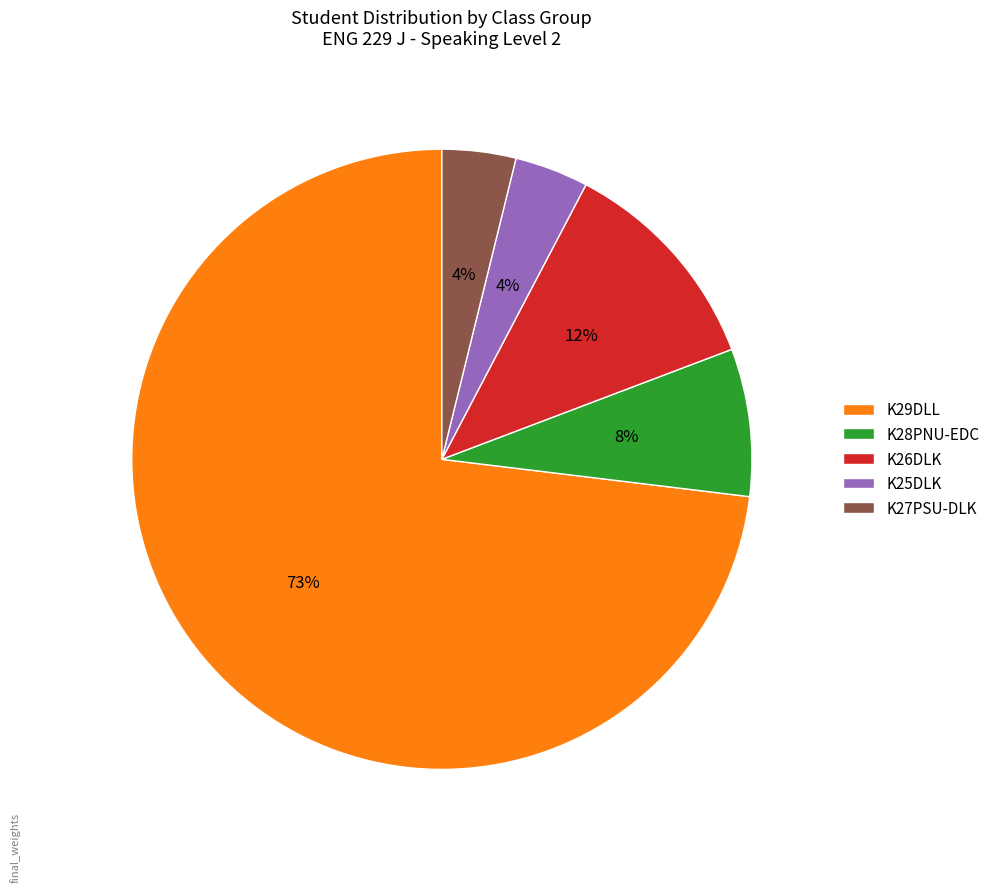

True or false: K29DLL accounts for 73% of the total.

True